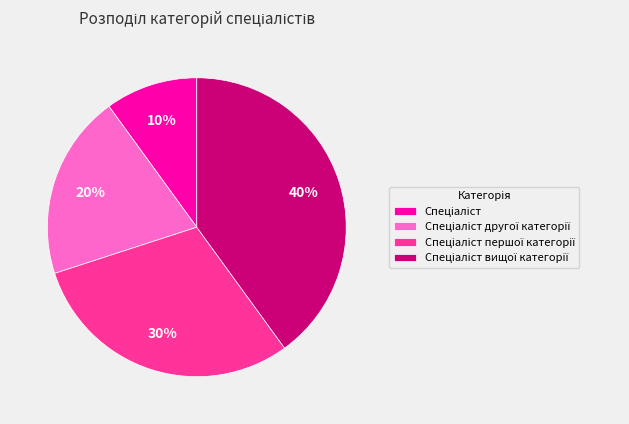

Does any single category account for the majority?

No